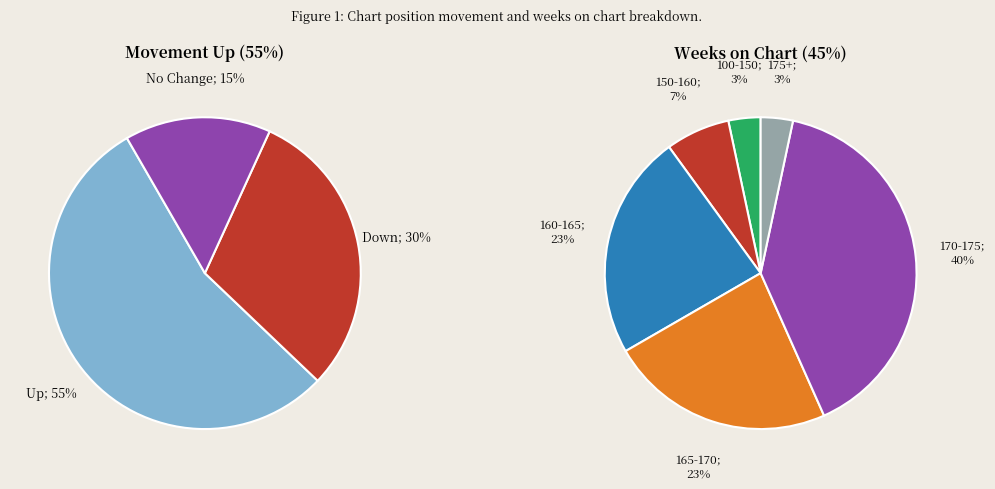

To the nearest percent, what portion does up represent?

55%